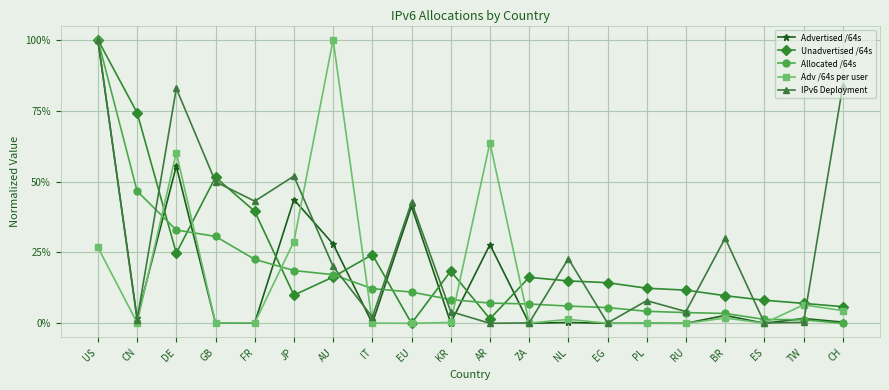

What are all the series names shown in the legend?

Advertised /64s, Unadvertised /64s, Allocated /64s, Adv /64s per user, IPv6 Deployment